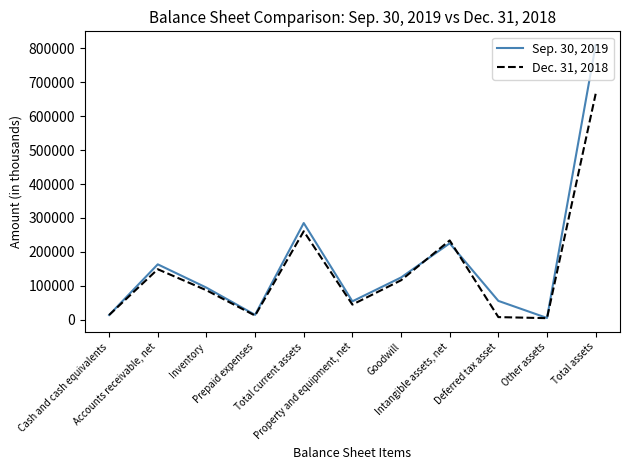

Rank the series by their maximum value, from highest to lowest.

Sep. 30, 2019, Dec. 31, 2018